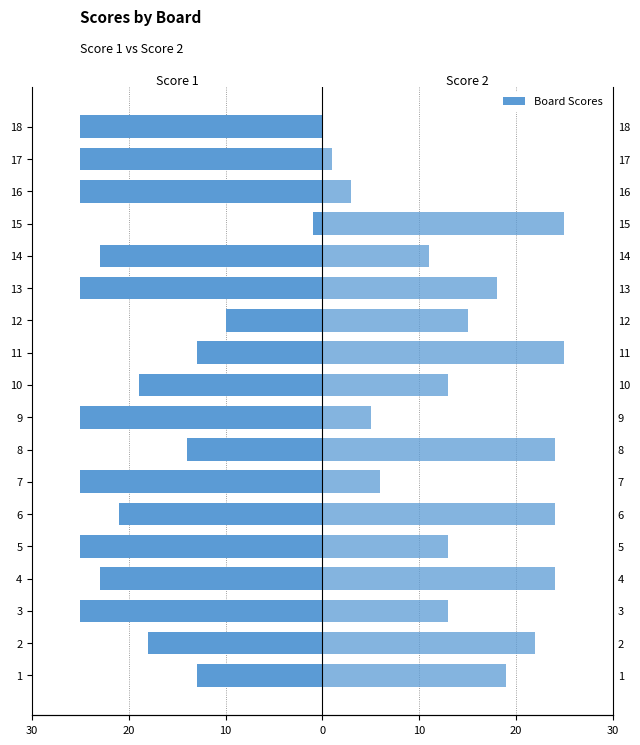

What is the maximum value for Score 1?

-1